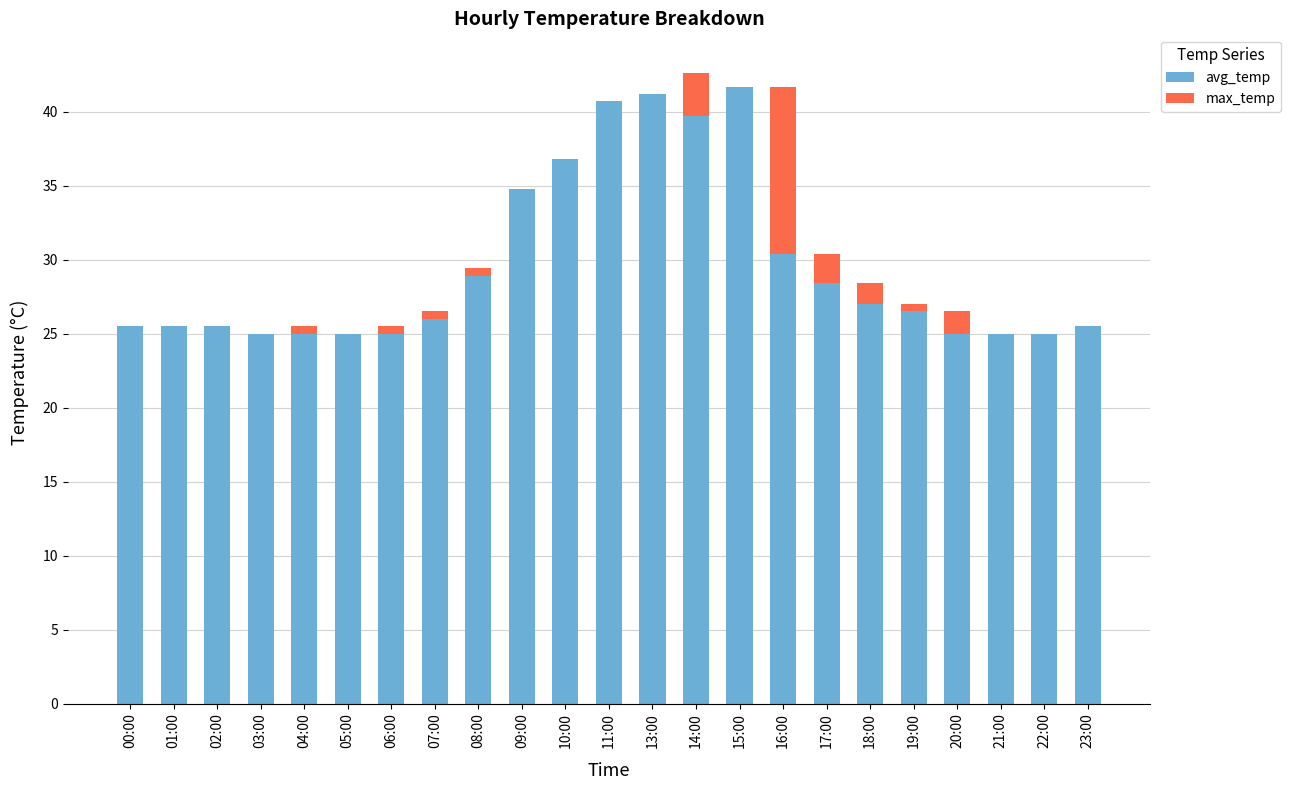

What is the sum of the avg_temp values at 00:00 and 10:00?

62.3